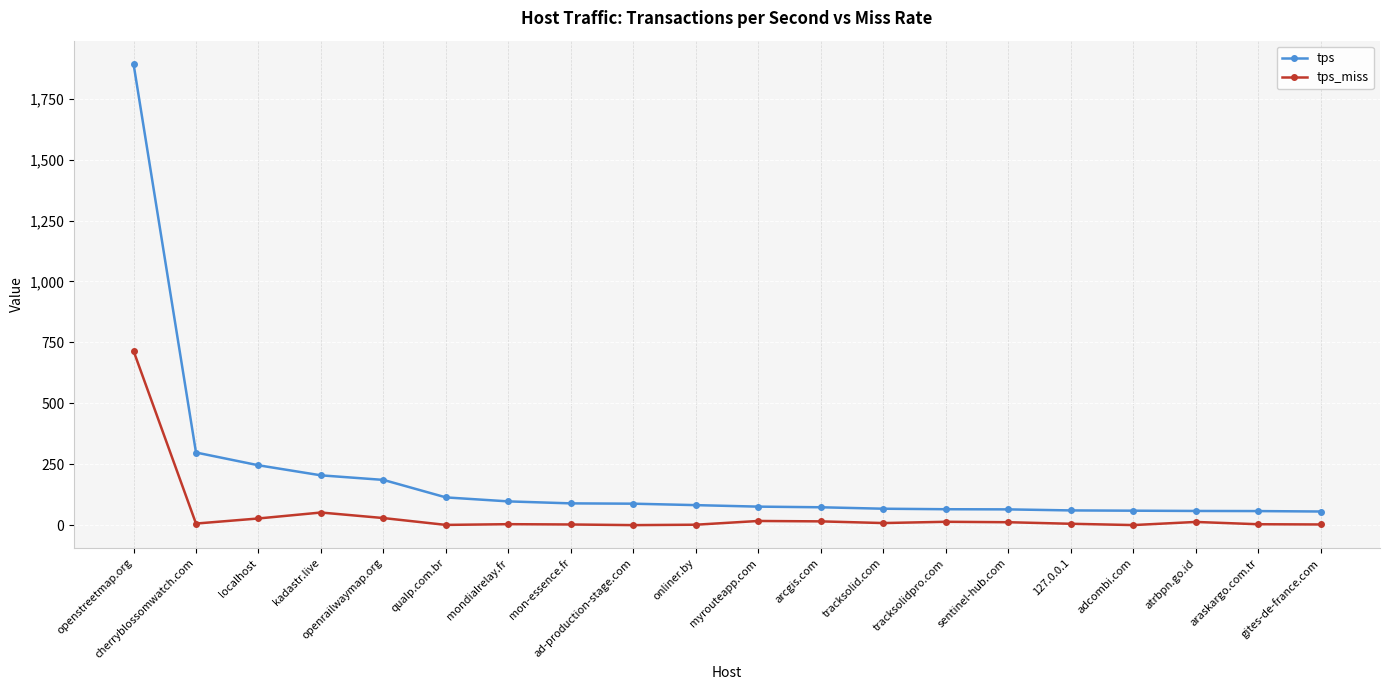

Rank the series at ad-production-stage.com from lowest to highest value.

tps_miss, tps